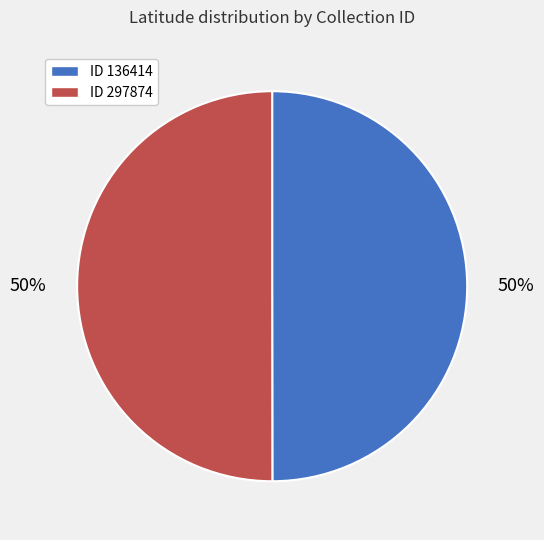

To the nearest percent, what is the average slice percentage?

50%